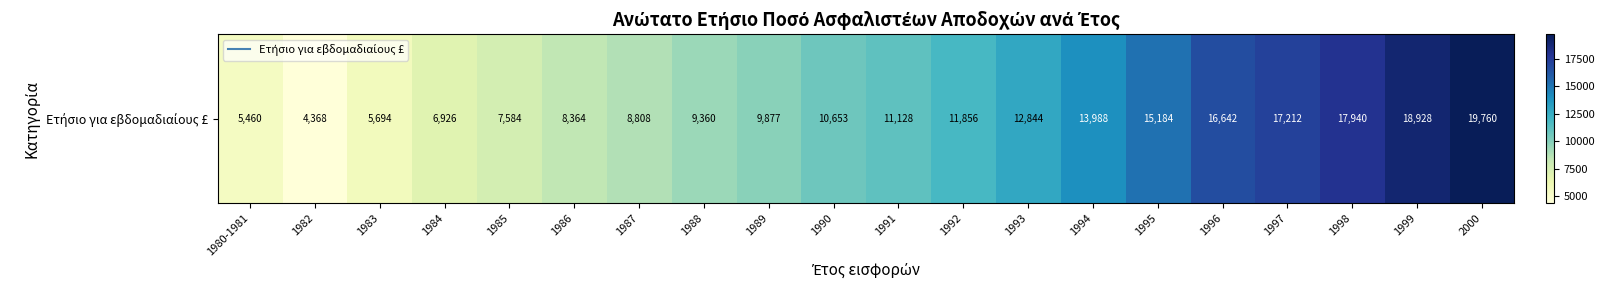

List the labels in order of value, largest first.

2000, 1999, 1998, 1997, 1996, 1995, 1994, 1993, 1992, 1991, 1990, 1989, 1988, 1987, 1986, 1985, 1984, 1983, 1980-1981, 1982